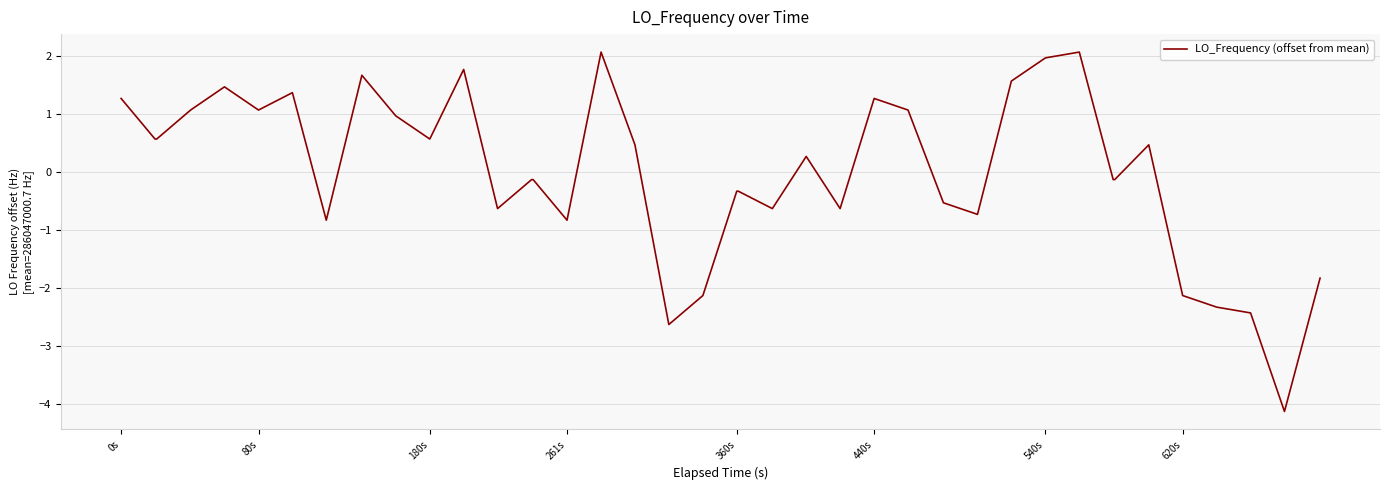

What is the maximum value shown in the chart?

2.1